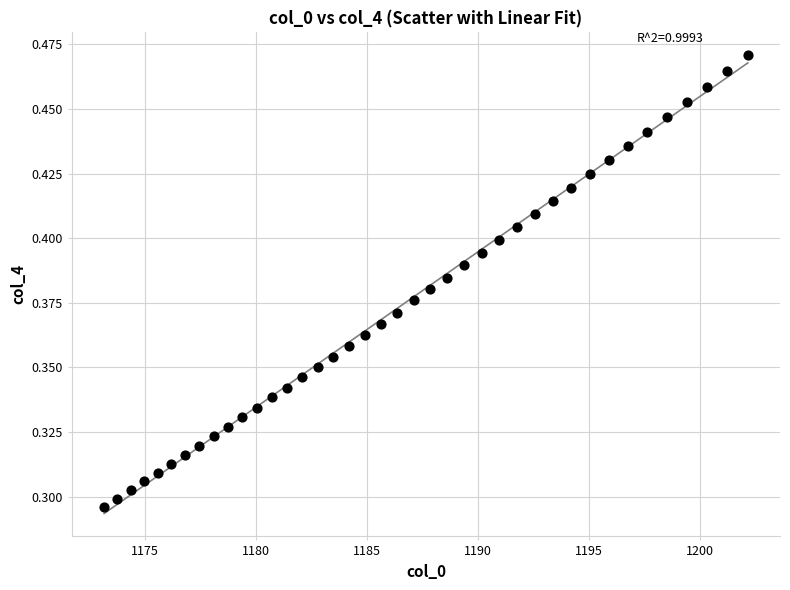

What is the range of X values (max minus min)?

29.0